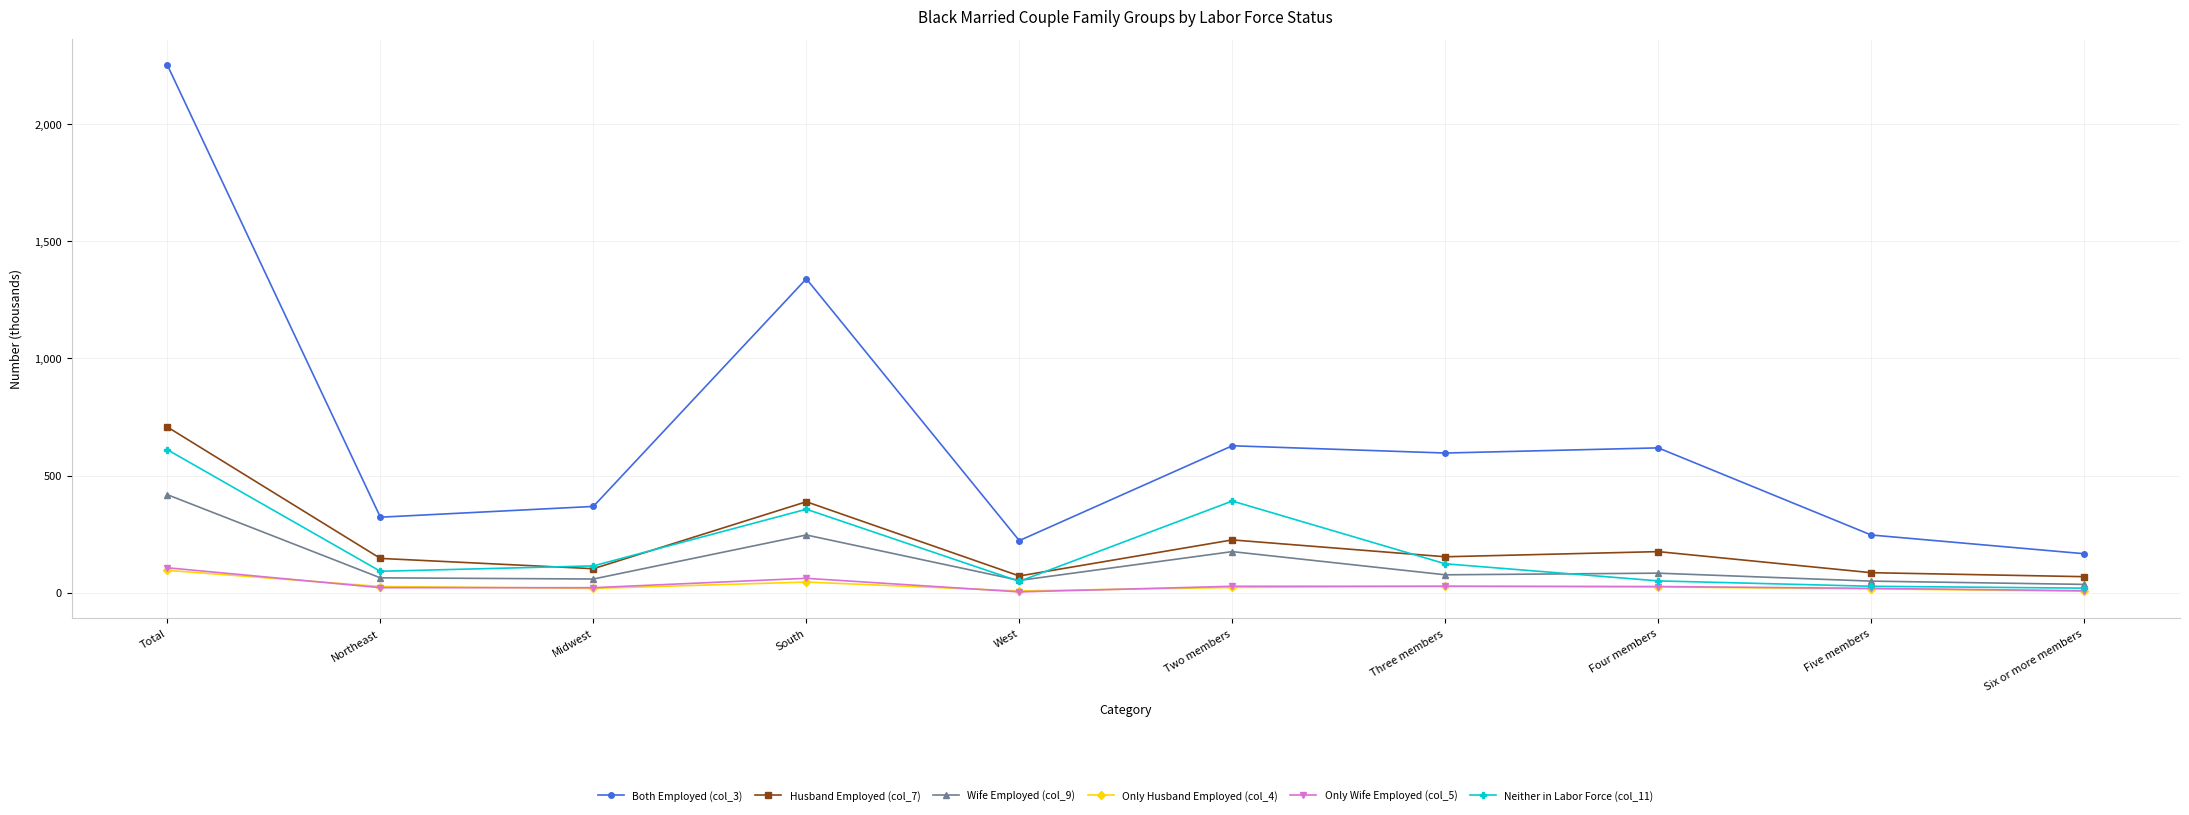

Which category has the highest value in the Neither in Labor Force (col_11) series?

Total